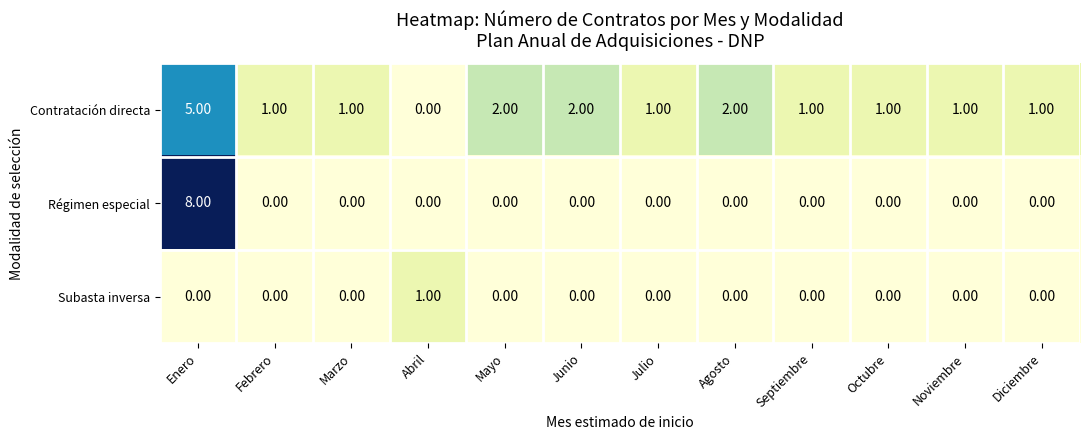

Where does the Contratación directa series first go above 1?

Enero